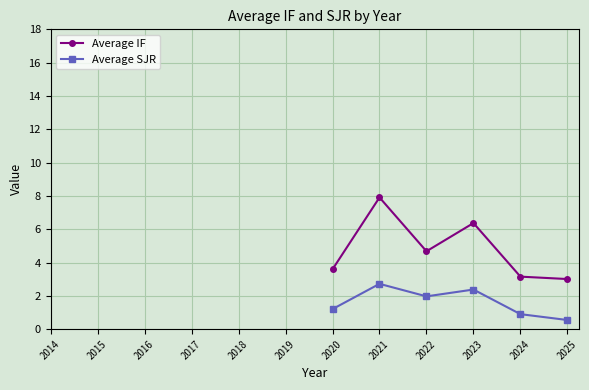

True or false: Average SJR has more than 2 interior local peaks.

False